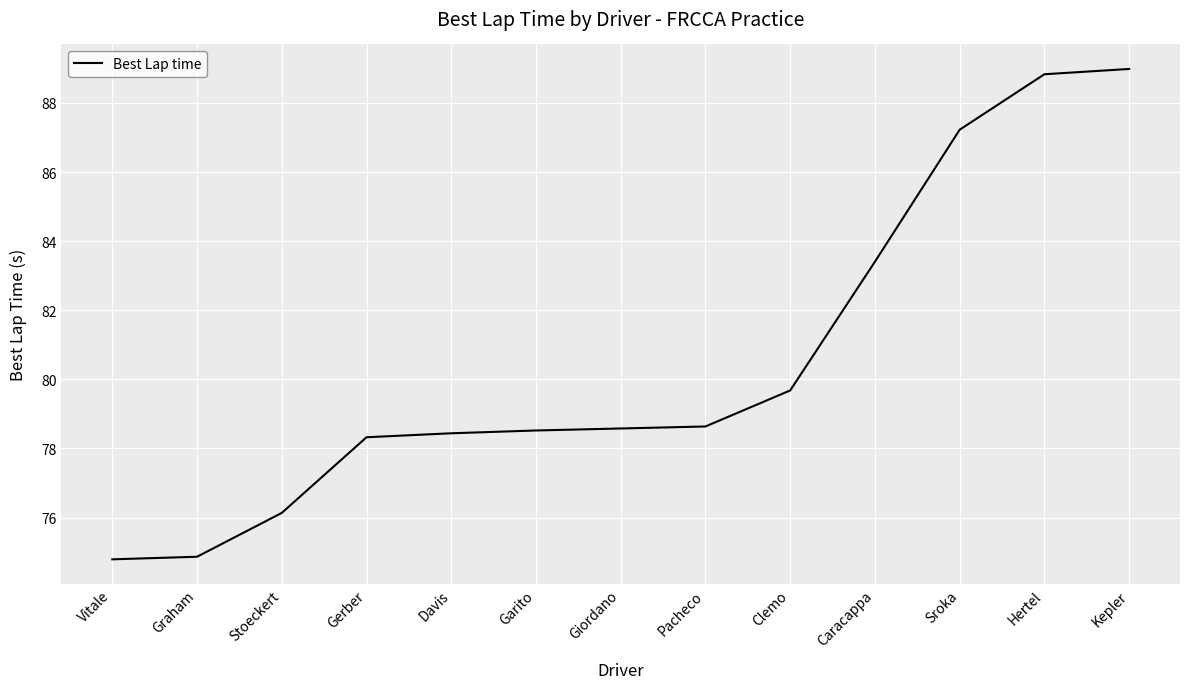

True or false: there are more than 2 points higher than both neighbors.

False